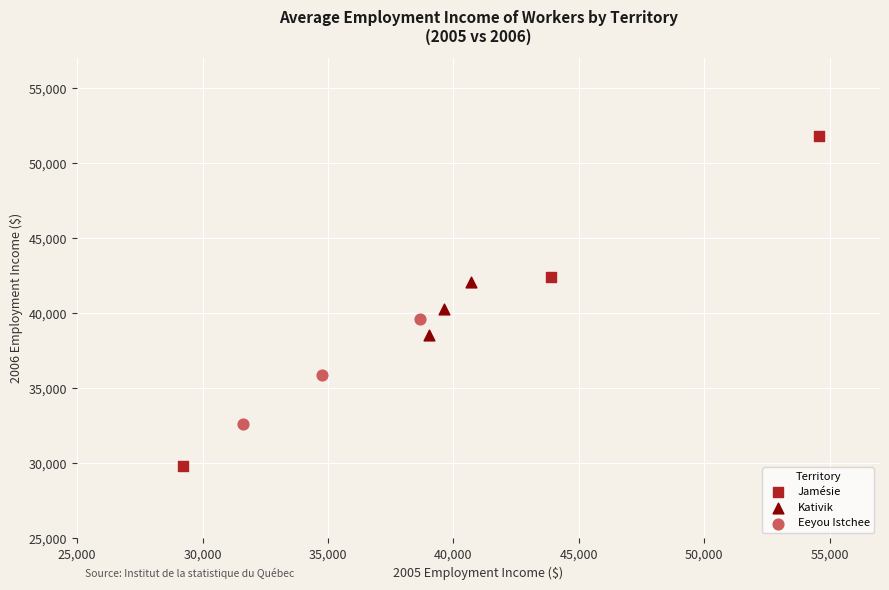

What are all the series names shown in the legend?

Jamésie, Kativik, Eeyou Istchee